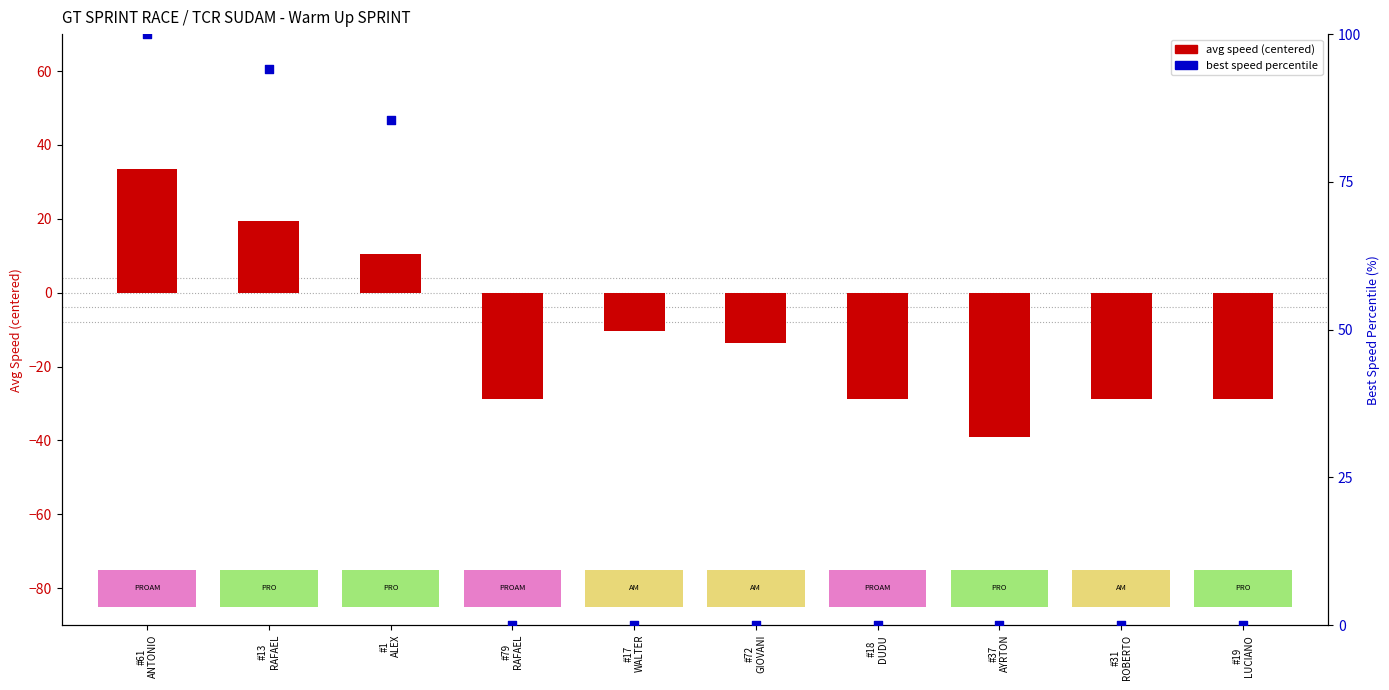

At which category is the sum across all series the highest?

#61
ANTONIO